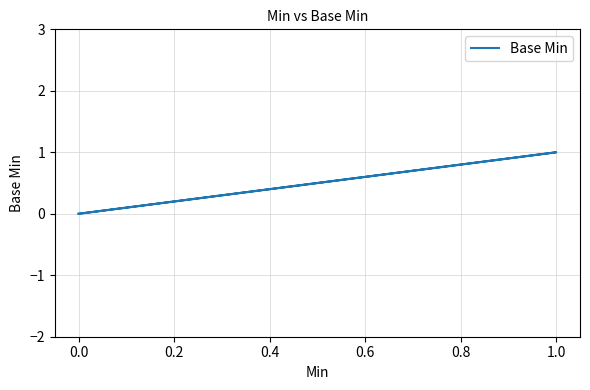

Reading left to right, extract all data points from this chart.

0	0	1	1	0	0